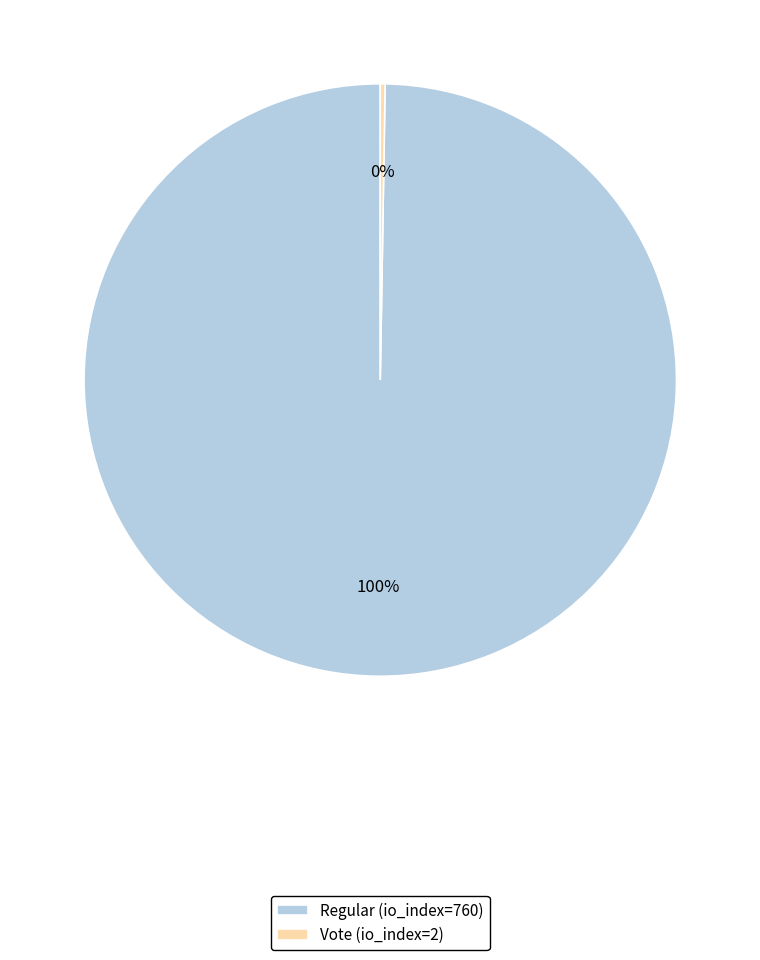

To the nearest percent, what portion does Regular (io_index=760) represent?

100%